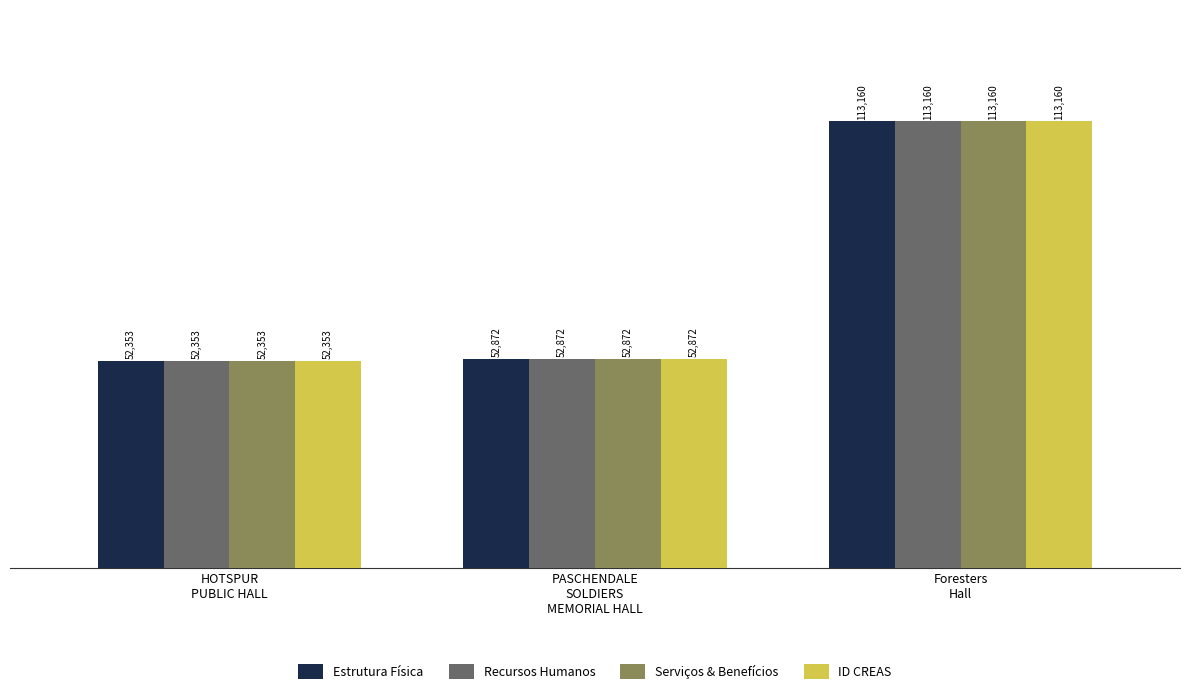

How many data points does each series have?

3